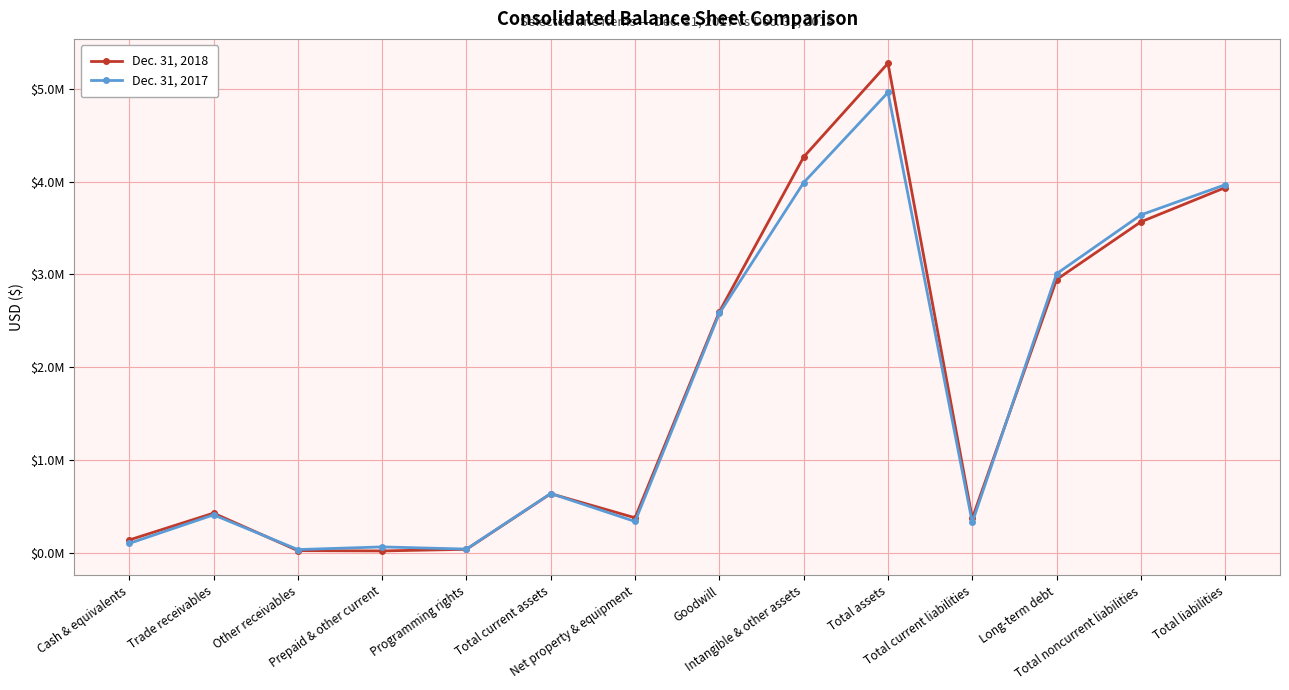

Is this an area chart (filled region under the line)?

No